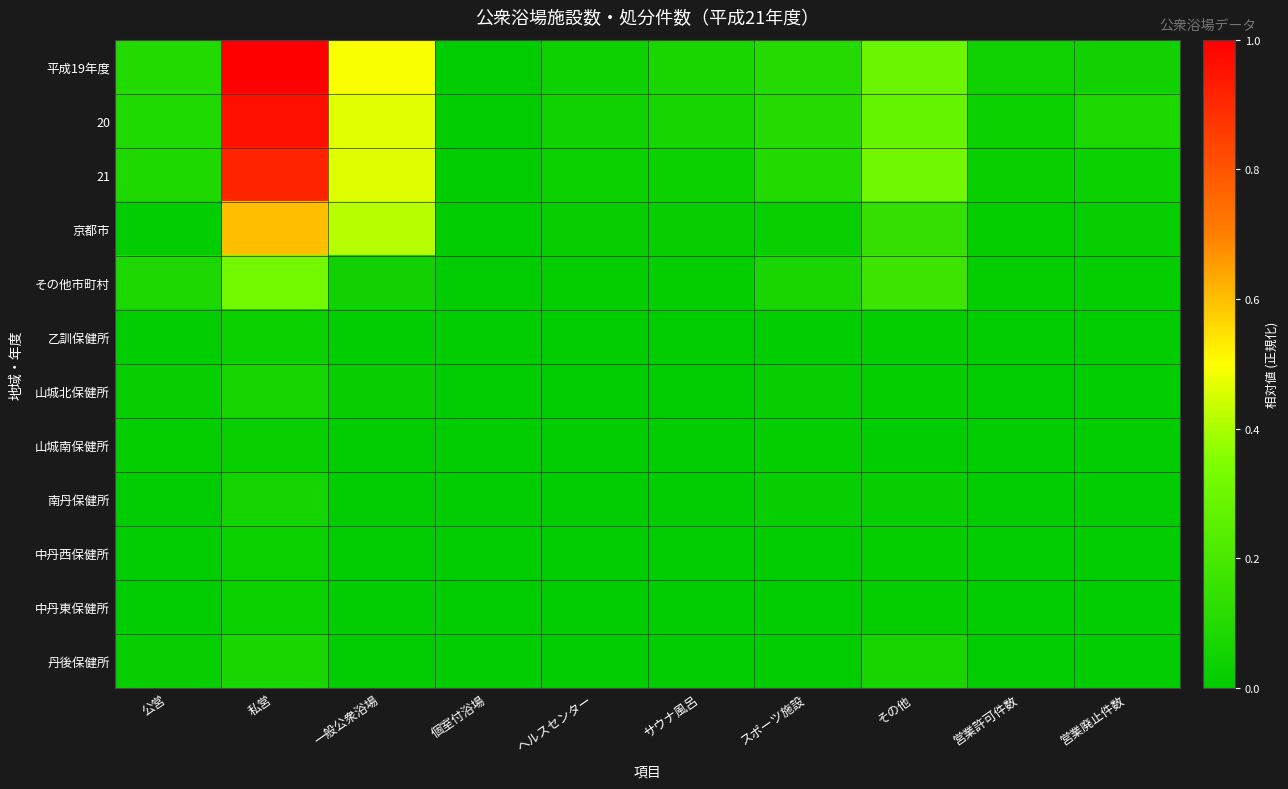

Which series has the largest total across all categories?

平成19年度